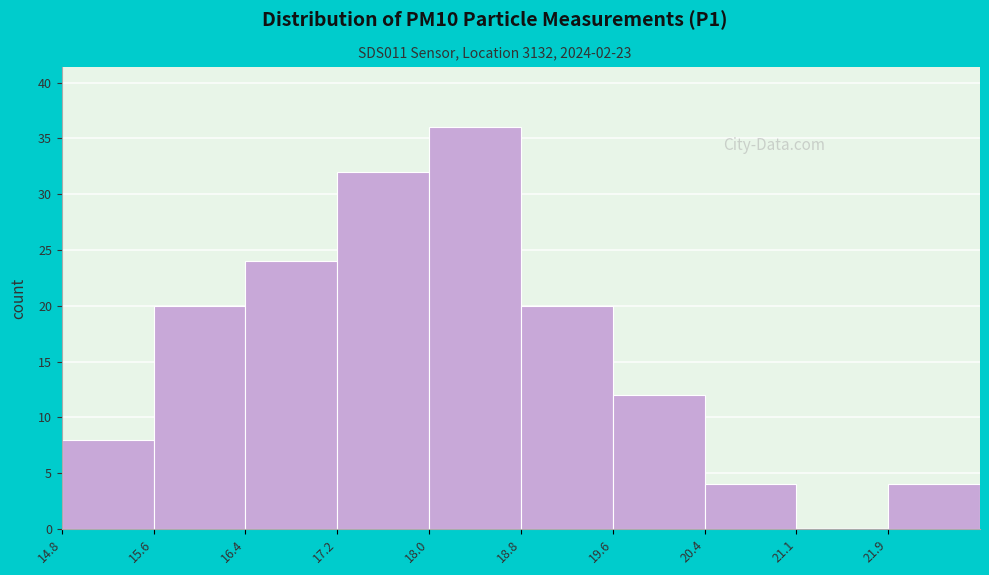

Which range on the x-axis has the tallest bar?

18.0 to 18.8